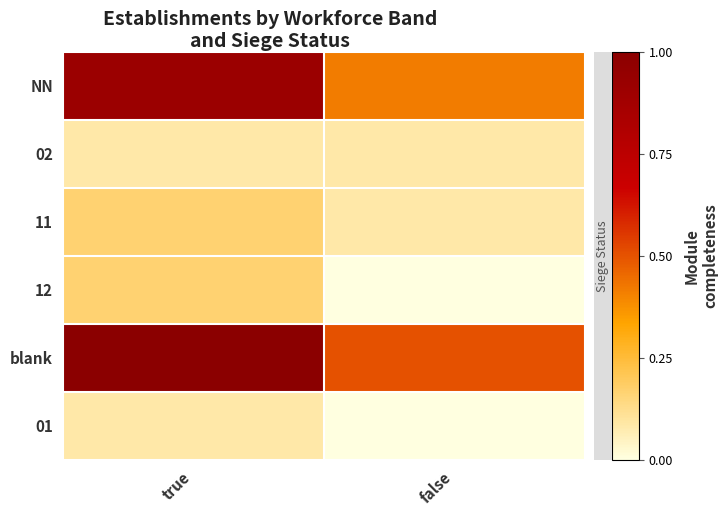

What is the spread (max minus min) of values at true?

0.9